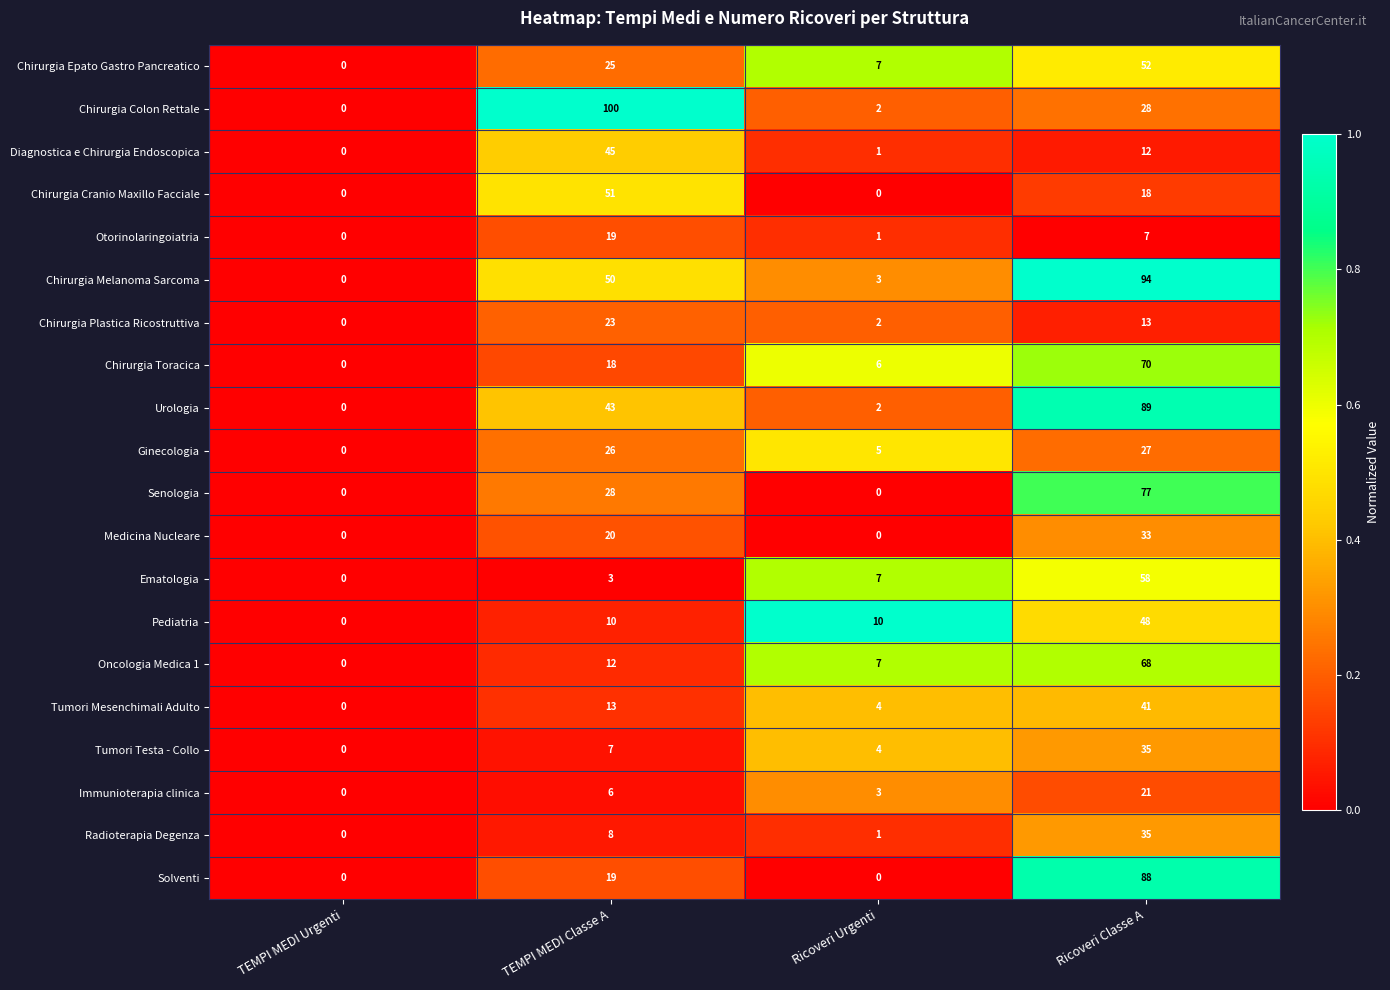

How many categories are shown in the chart?

4